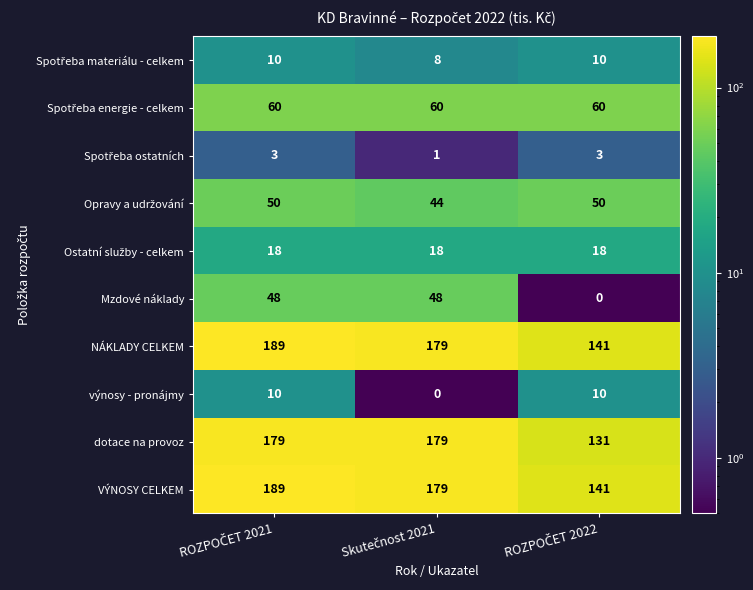

How many distinct data groups are displayed?

10